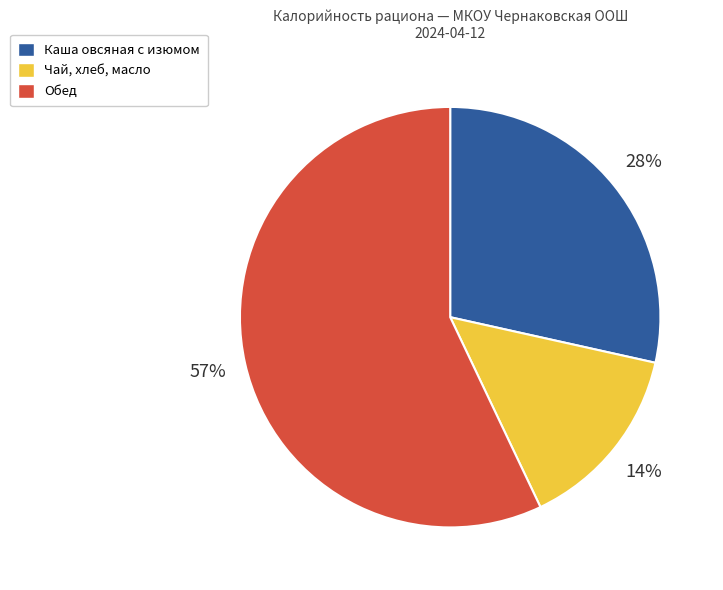

Does any single category account for the majority?

Yes